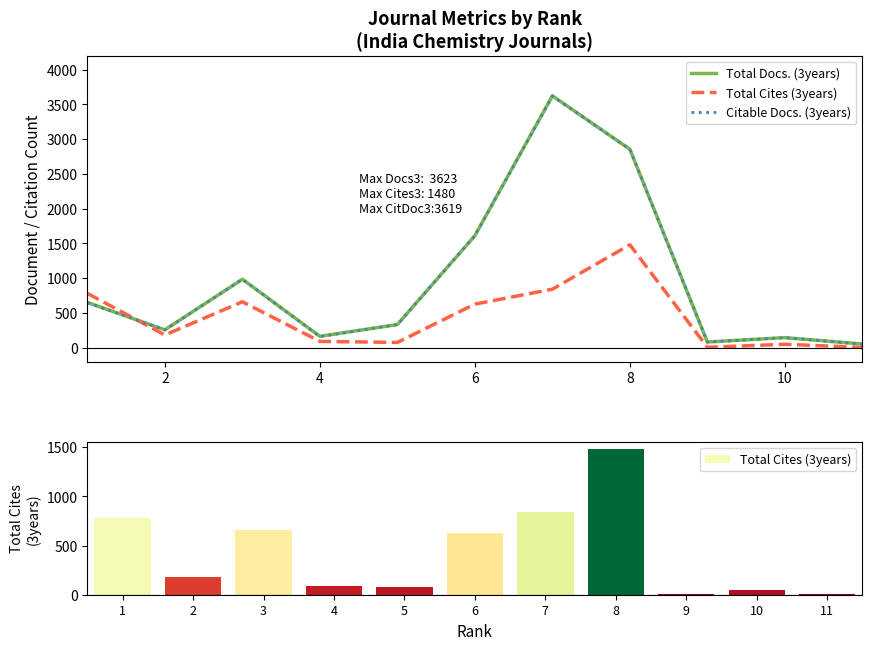

What is the minimum value for Total Cites (3years)?

3